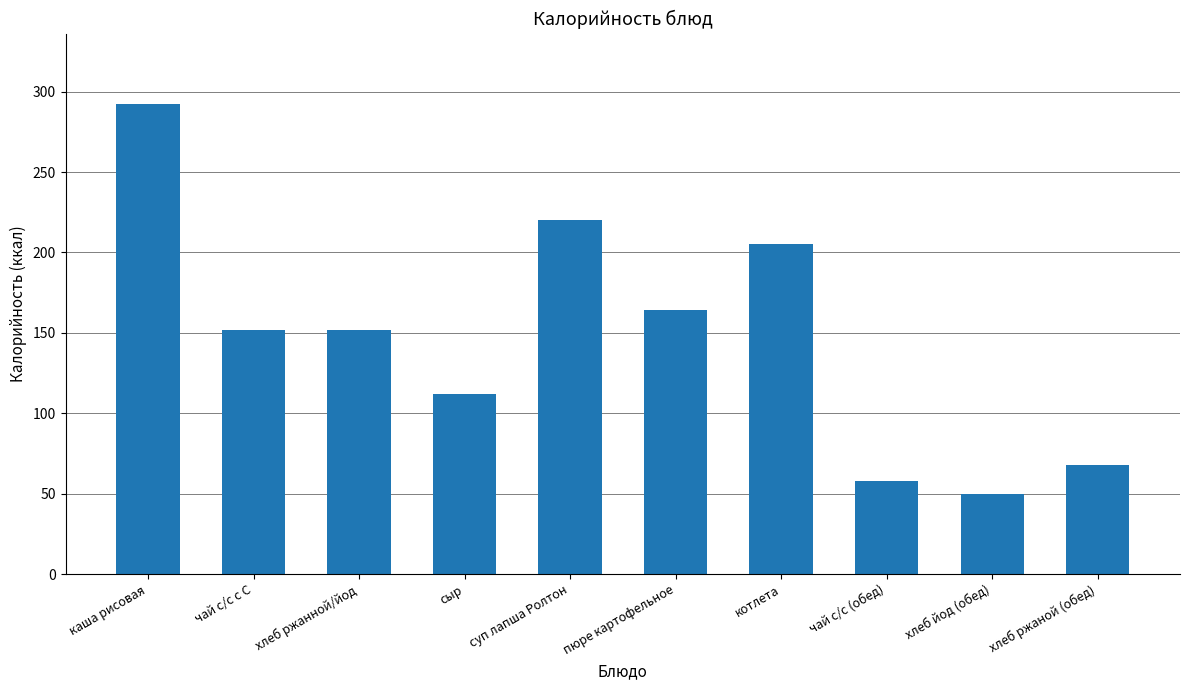

The value at котлета is 205.5. True or false?

True